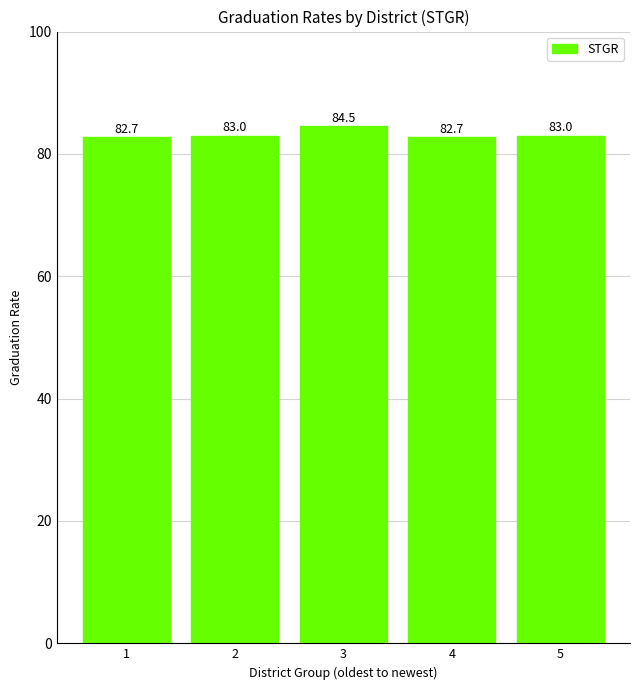

What is the difference between the maximum and second lowest values?

1.8